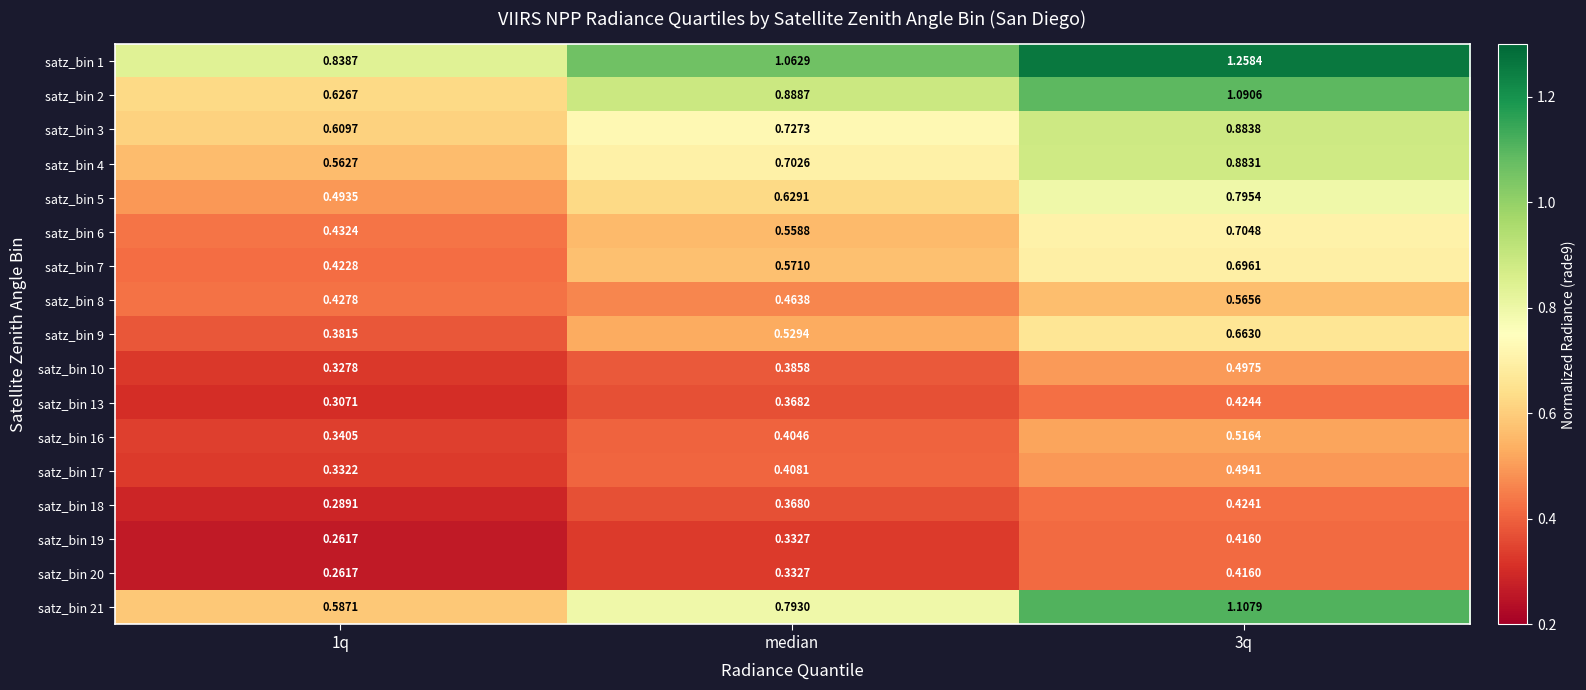

Is the value of satz_bin 4 at 3q greater than the value of satz_bin 6 at 1q?

Yes